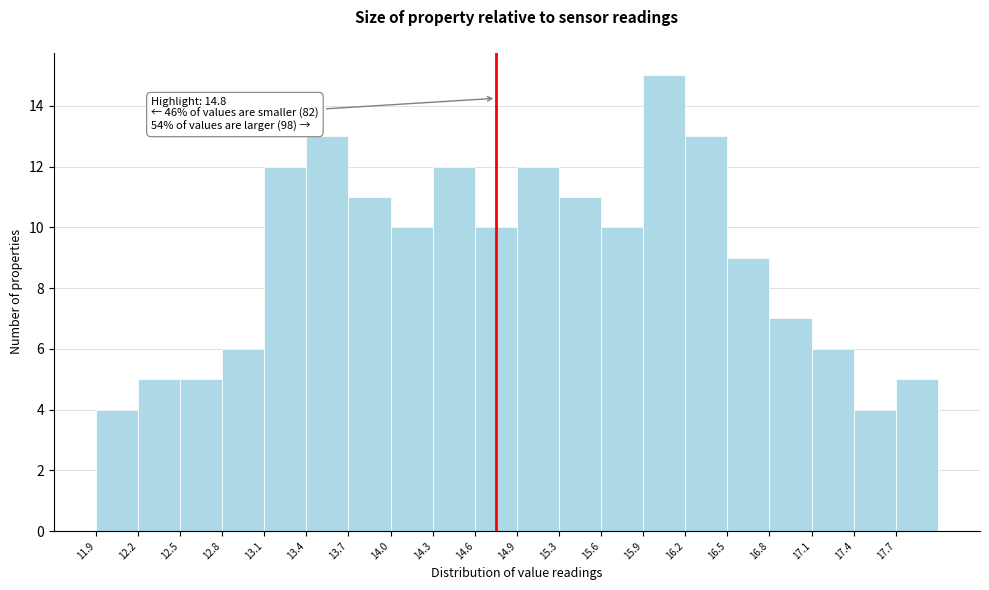

Which range on the x-axis has the tallest bar?

15.865 to 16.170